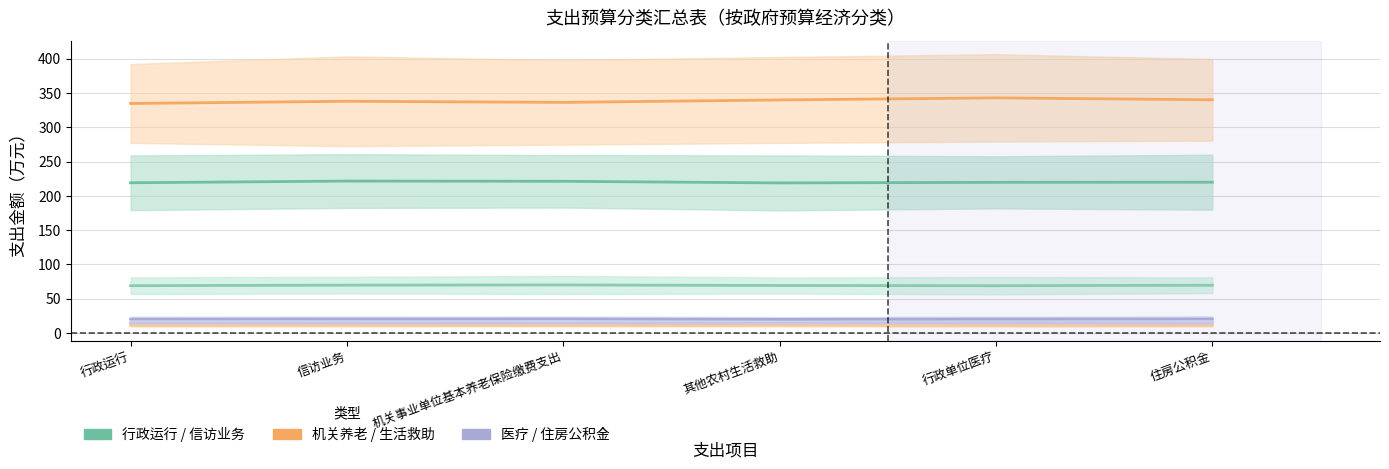

True or false: 信访业务 has a value of 338.1 at 信访业务.

True